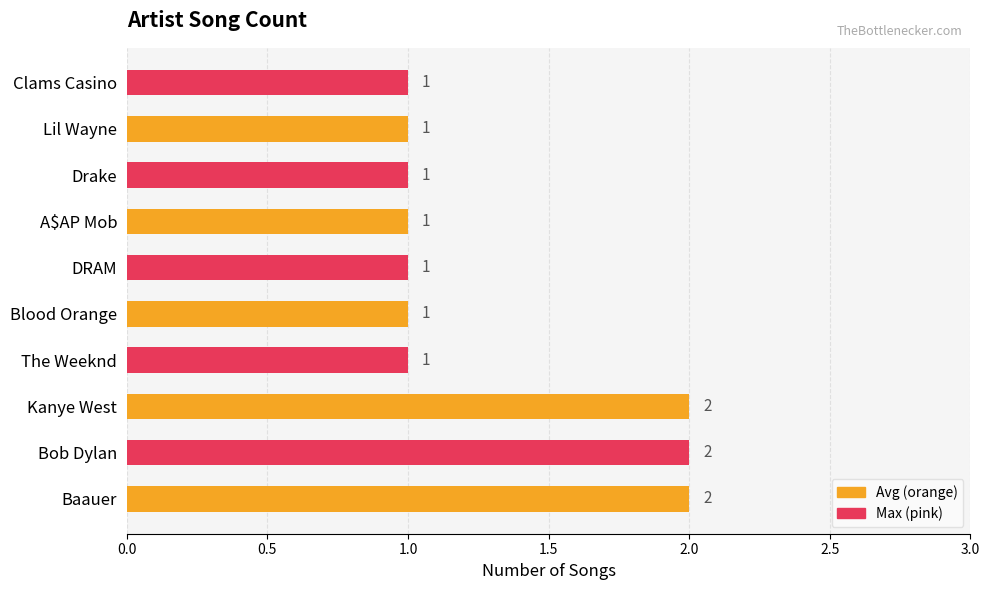

How many values are between 1 and 2?

10